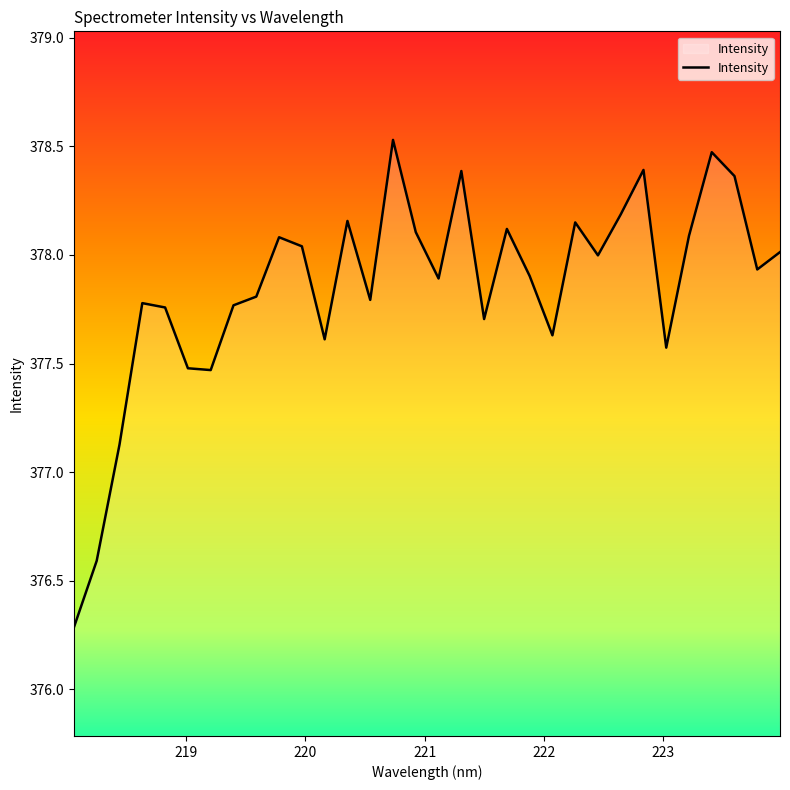

What is the maximum value shown in the chart?

378.5